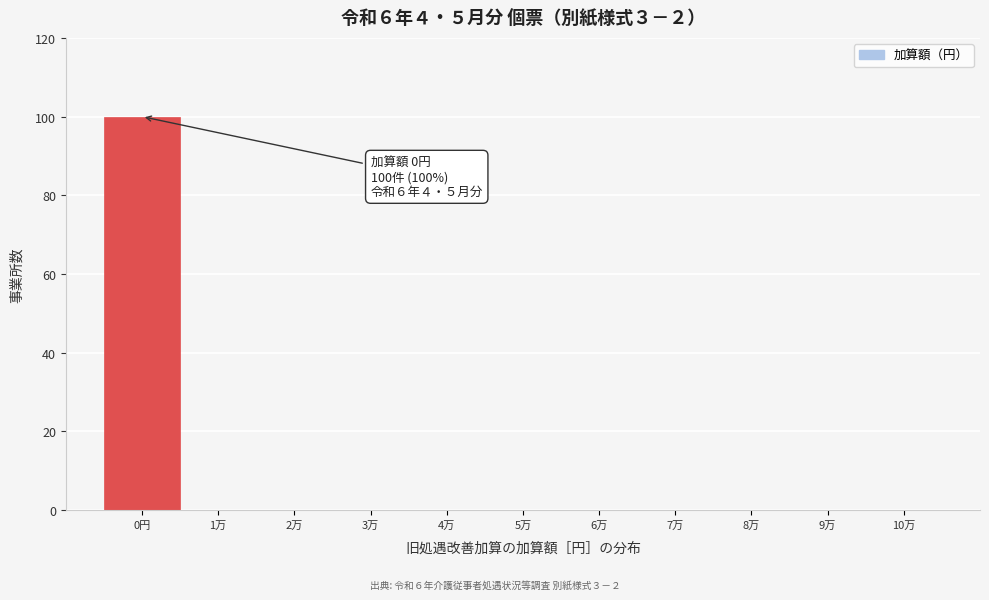

Reading left to right, list all the values displayed in this chart.

0円=100	1万=0	2万=0	3万=0	4万=0	5万=0	6万=0	7万=0	8万=0	9万=0	10万=0